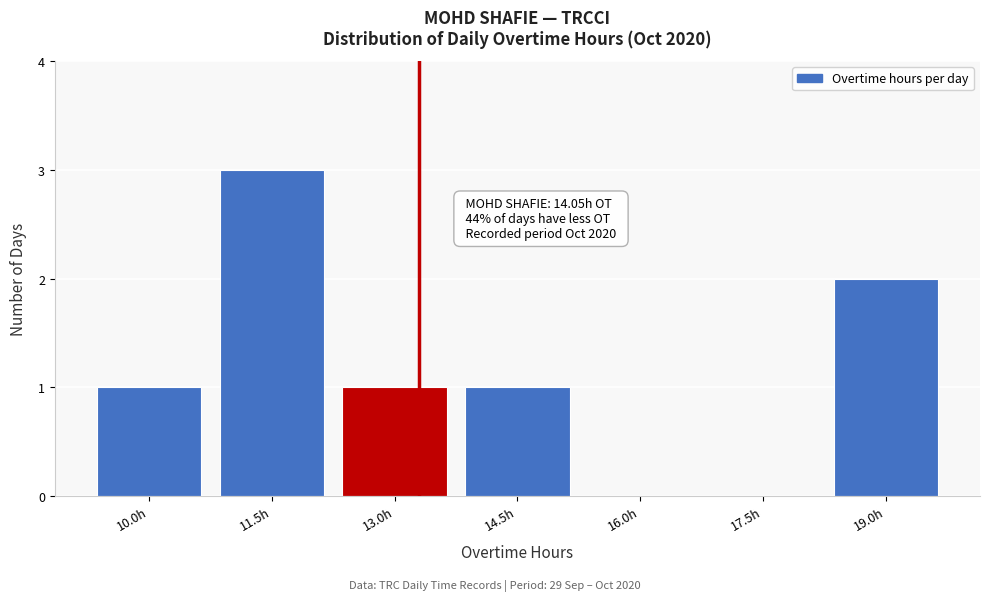

Reading left to right, extract all data points from this chart.

10.0h=1	11.5h=3	13.0h=1	14.5h=1	16.0h=0	17.5h=0	19.0h=2